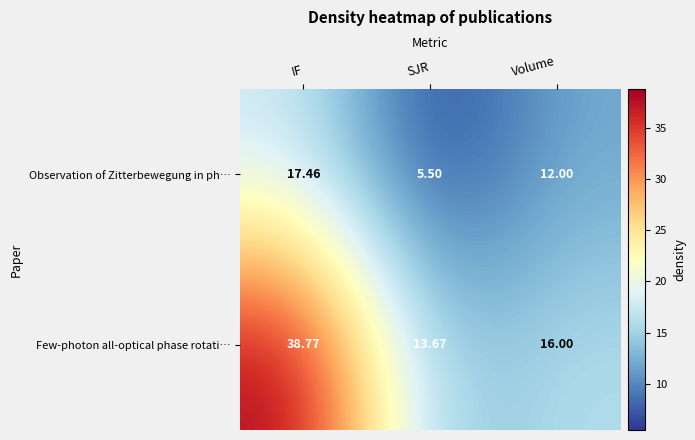

Which series has the largest total across all categories?

Few-photon all-optical phase rotati…